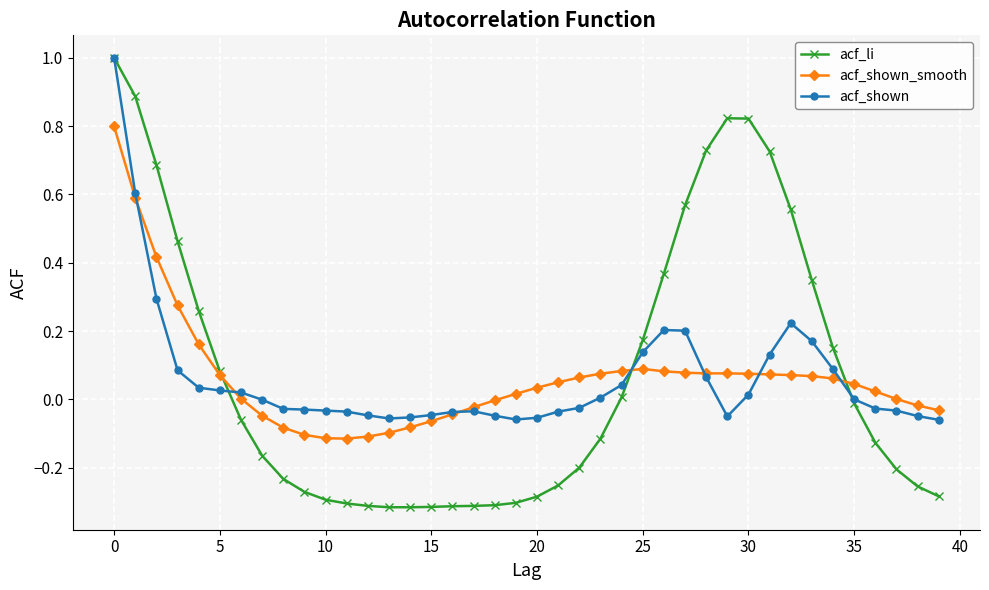

Which series has the widest spread of values?

acf_li